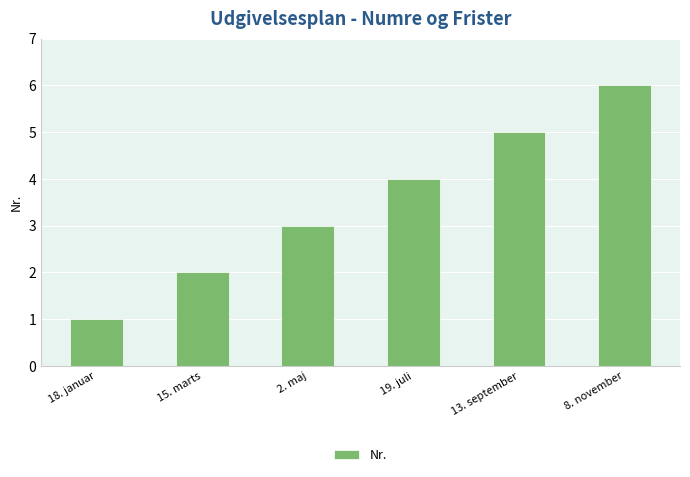

Rank the categories by value from highest to lowest.

8. november, 13. september, 19. juli, 2. maj, 15. marts, 18. januar